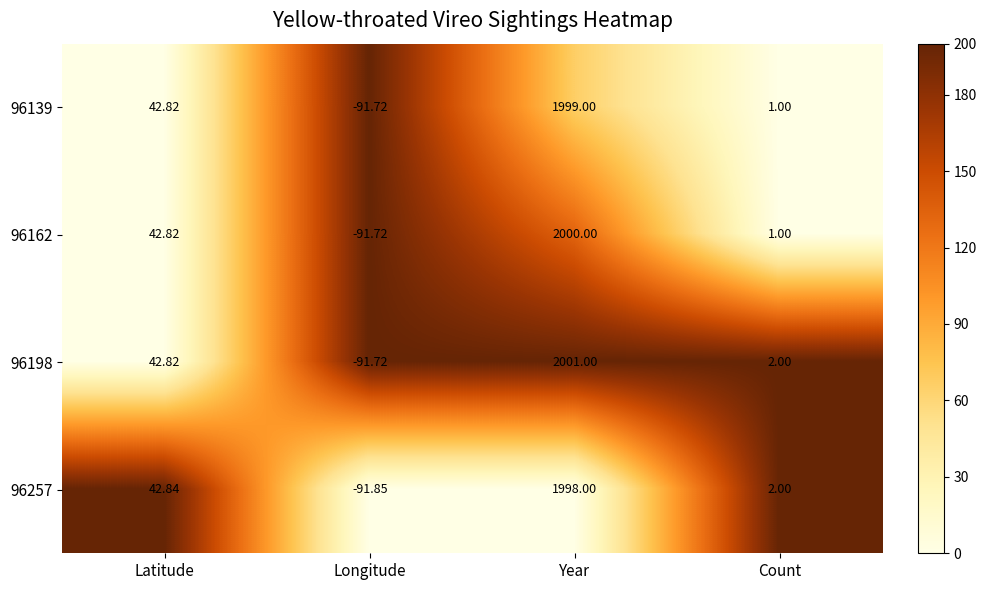

List the labels in order of 96257 value, largest first.

Year, Latitude, Count, Longitude